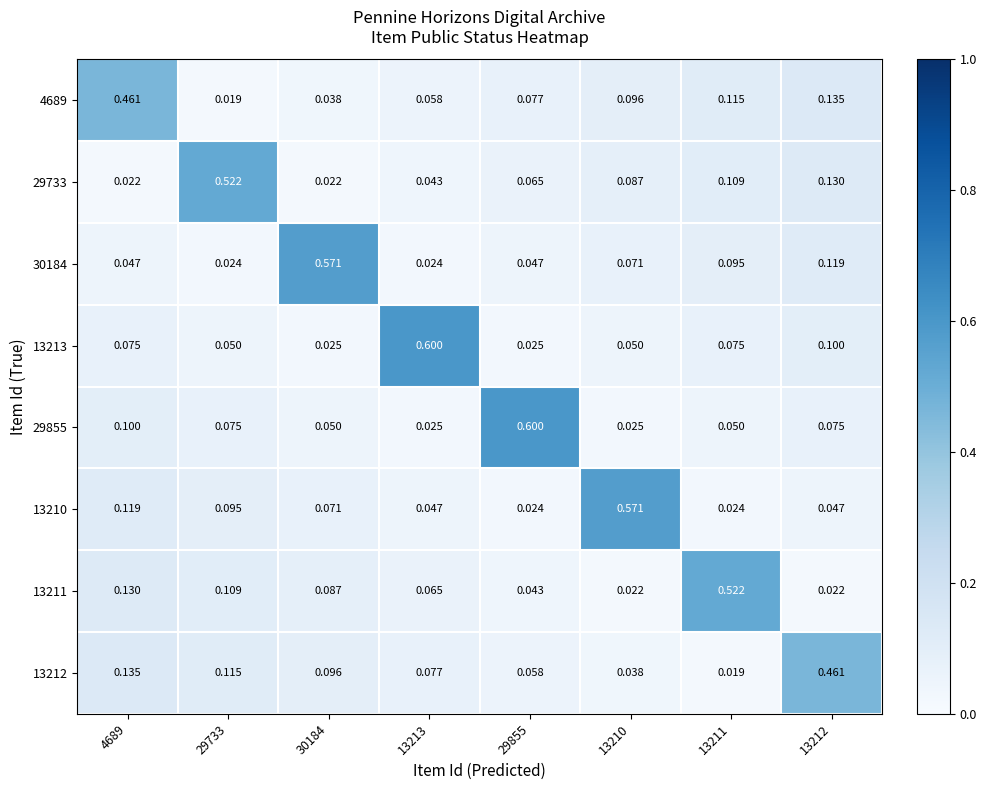

Reading left to right, transcribe all the data shown in this chart.

4689: 4689=0.5	29733=0.0	30184=0.0	13213=0.1	29855=0.1	13210=0.1	13211=0.1	13212=0.1
29733: 4689=0.0	29733=0.5	30184=0.0	13213=0.0	29855=0.1	13210=0.1	13211=0.1	13212=0.1
30184: 4689=0.0	29733=0.0	30184=0.6	13213=0.0	29855=0.0	13210=0.1	13211=0.1	13212=0.1
13213: 4689=0.1	29733=0.1	30184=0.0	13213=0.6	29855=0.0	13210=0.1	13211=0.1	13212=0.1
29855: 4689=0.1	29733=0.1	30184=0.1	13213=0.0	29855=0.6	13210=0.0	13211=0.1	13212=0.1
13210: 4689=0.1	29733=0.1	30184=0.1	13213=0.0	29855=0.0	13210=0.6	13211=0.0	13212=0.0
13211: 4689=0.1	29733=0.1	30184=0.1	13213=0.1	29855=0.0	13210=0.0	13211=0.5	13212=0.0
13212: 4689=0.1	29733=0.1	30184=0.1	13213=0.1	29855=0.1	13210=0.0	13211=0.0	13212=0.5